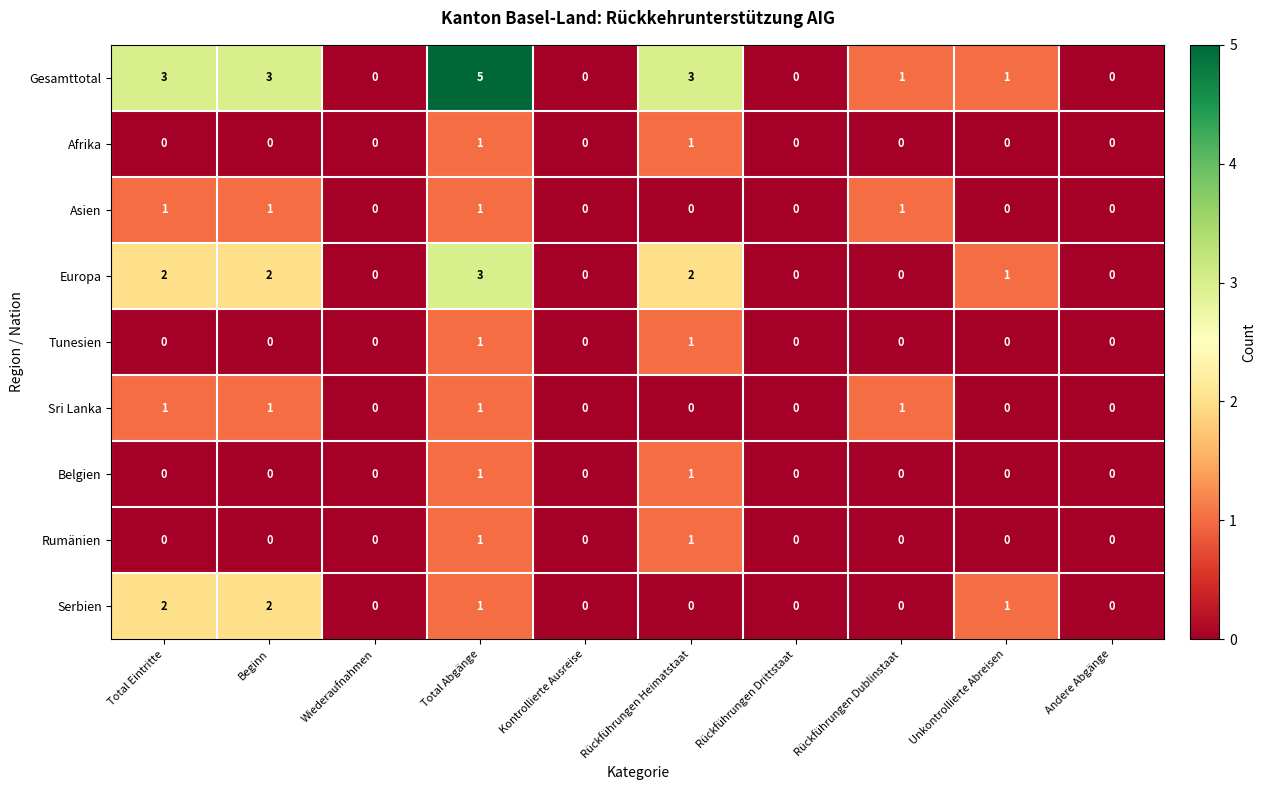

Is it true that Gesamttotal equals 1 at Rückführungen Dublinstaat?

True